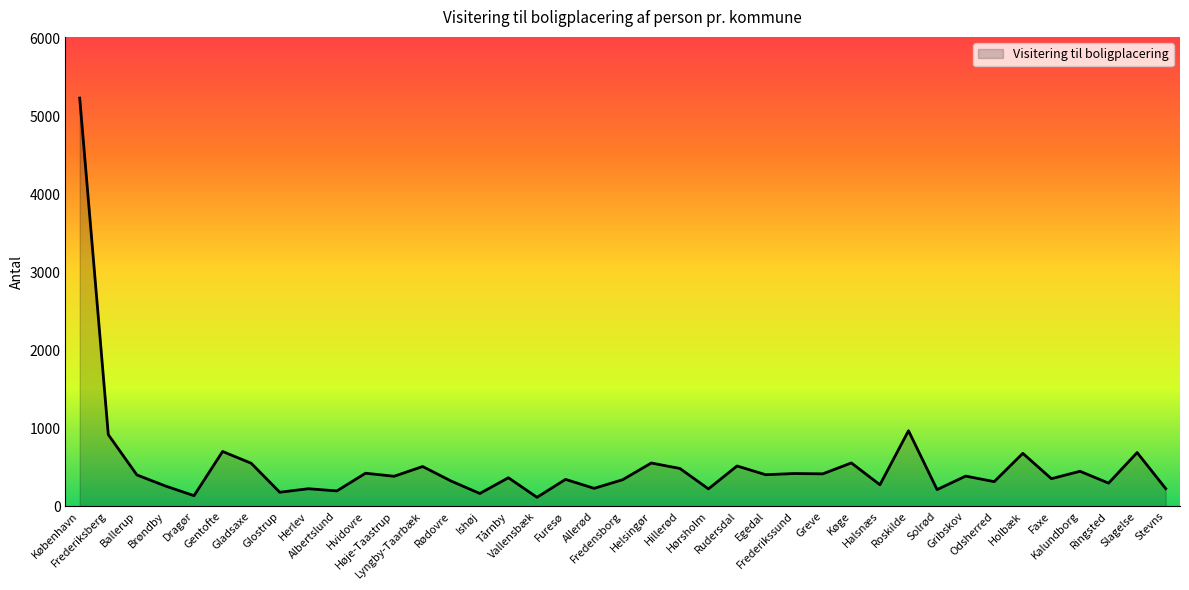

What is the maximum value shown in the chart?

5235